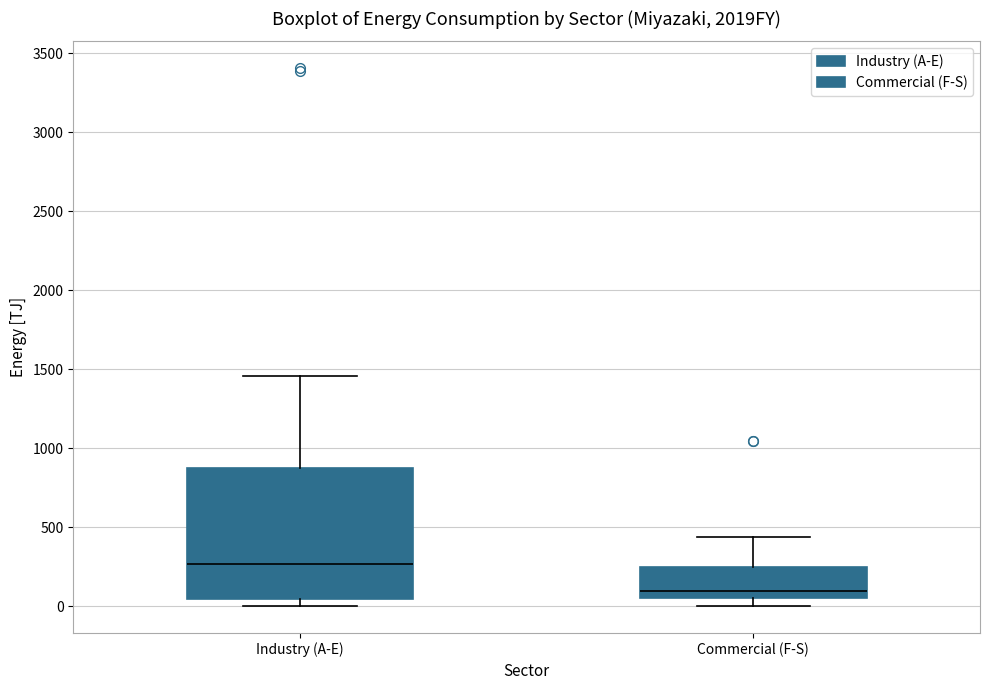

Which box's median line is the lowest?

Commercial (F-S)